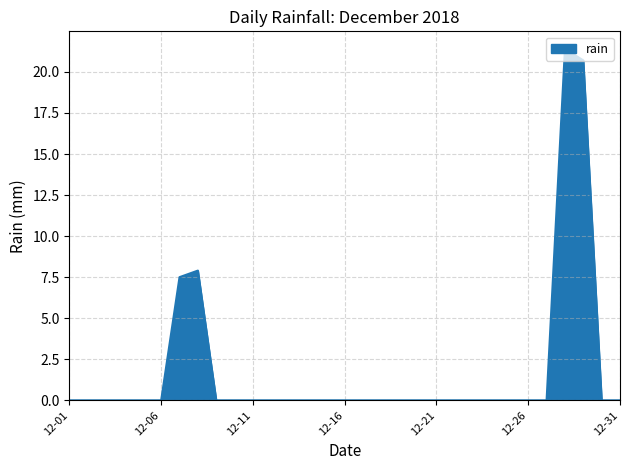

What is the greatest value displayed?

21.4